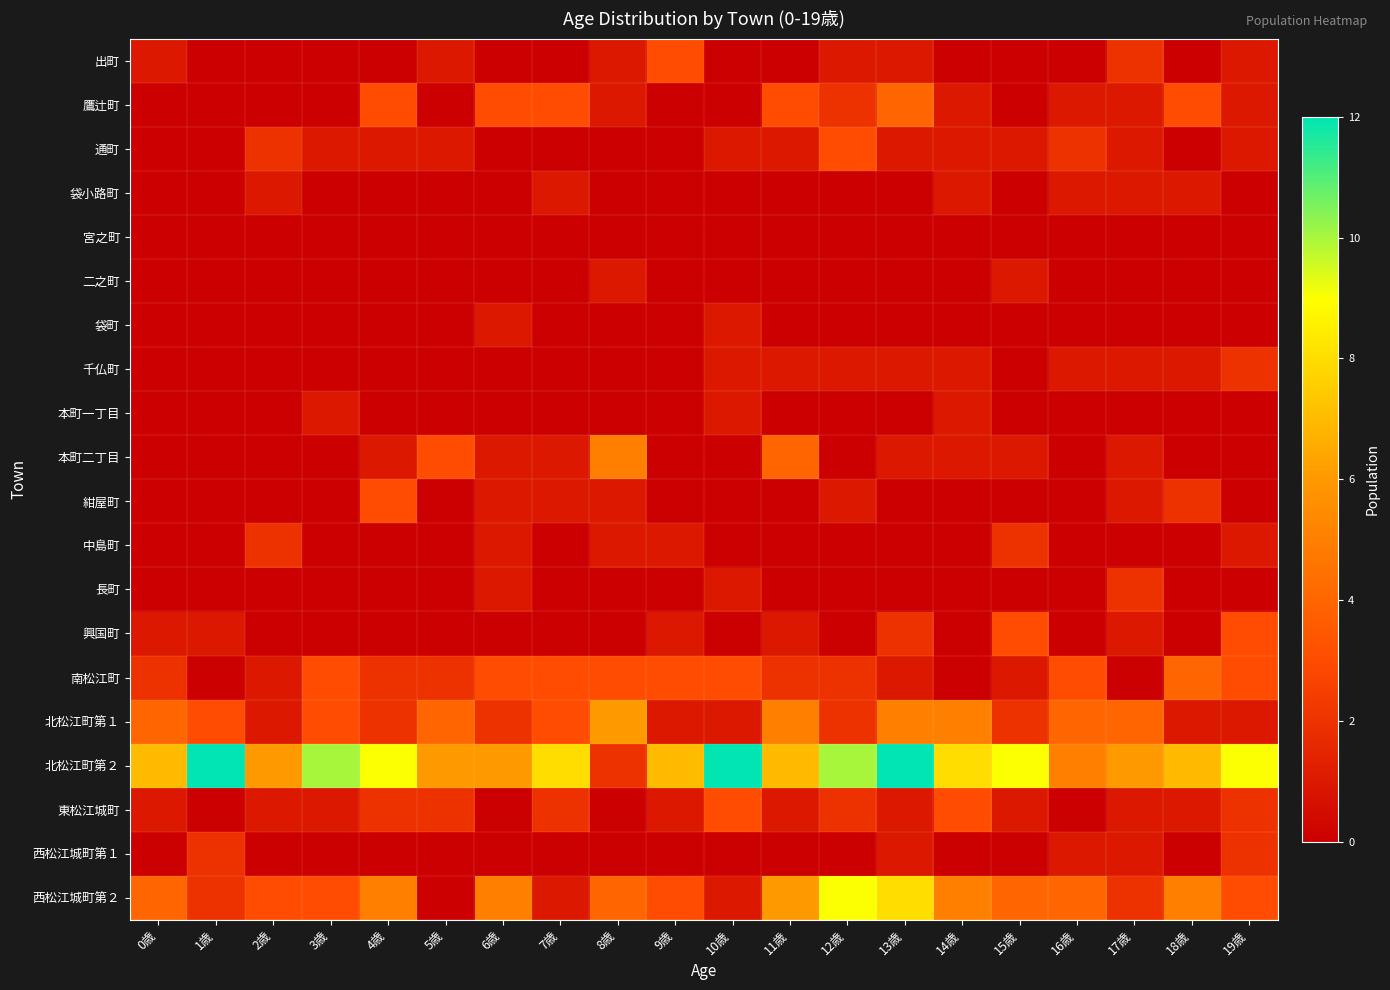

What is the difference between the highest and lowest values at 0歳?

7